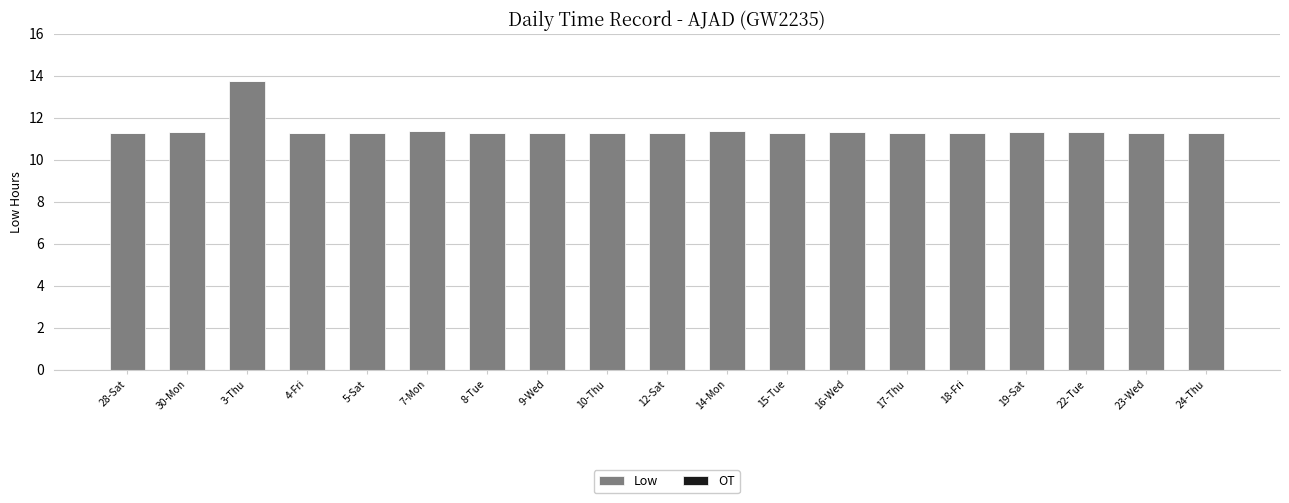

Approximately how many times larger is the value at 18-Fri compared to 7-Mon?

1.0